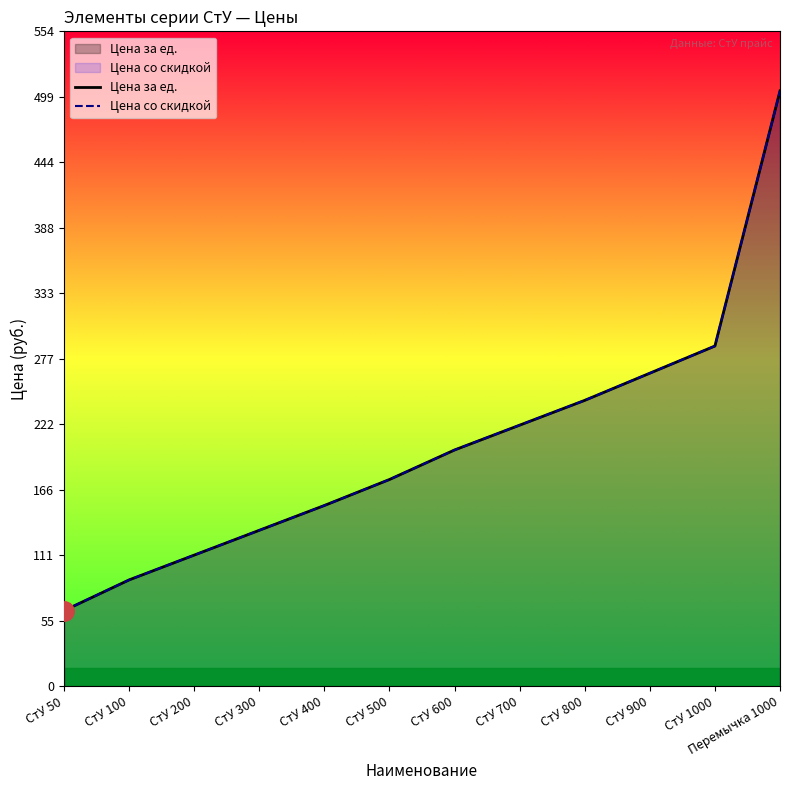

True or false: Цена за ед. and Цена со скидкой cross at least once.

False